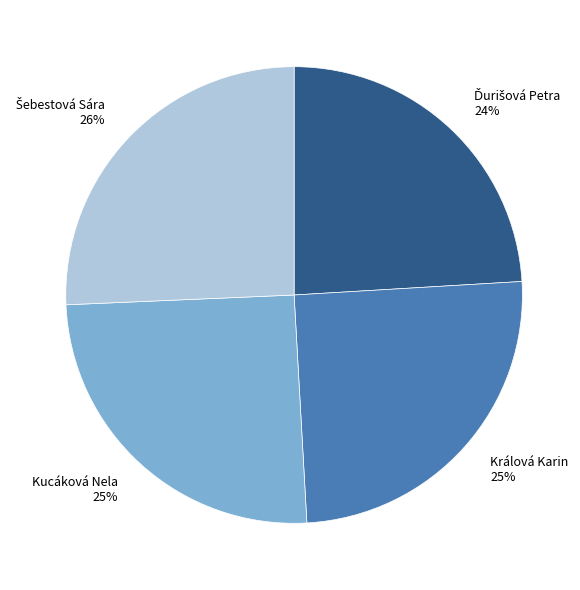

To the nearest percent, what portion does Kucáková Nela represent?

25%